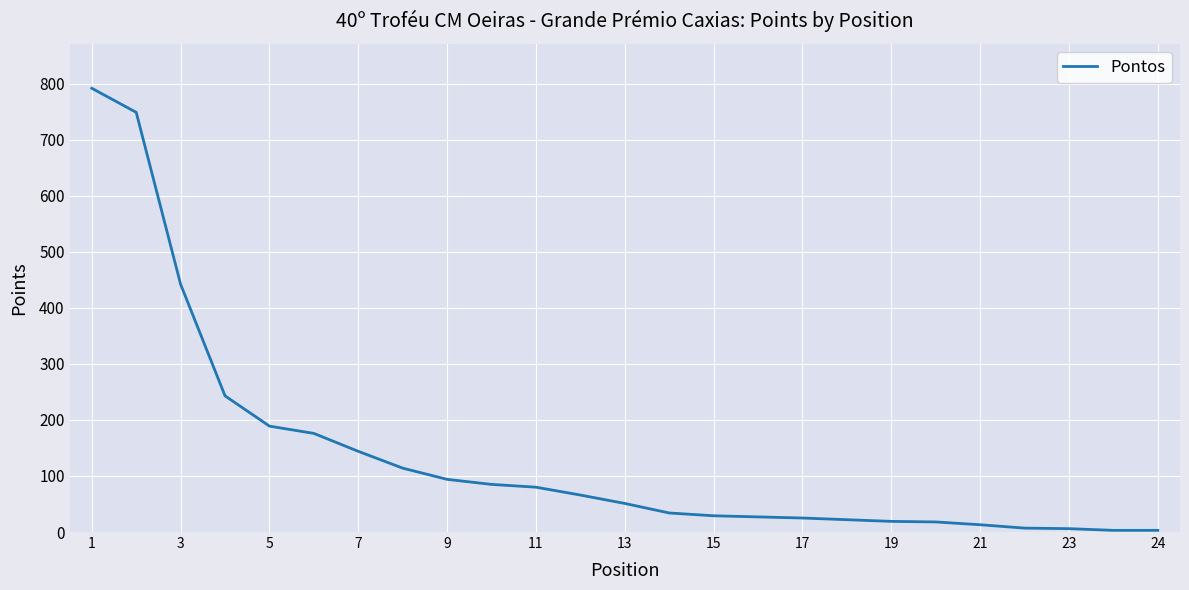

How many lines are shown in the chart?

1